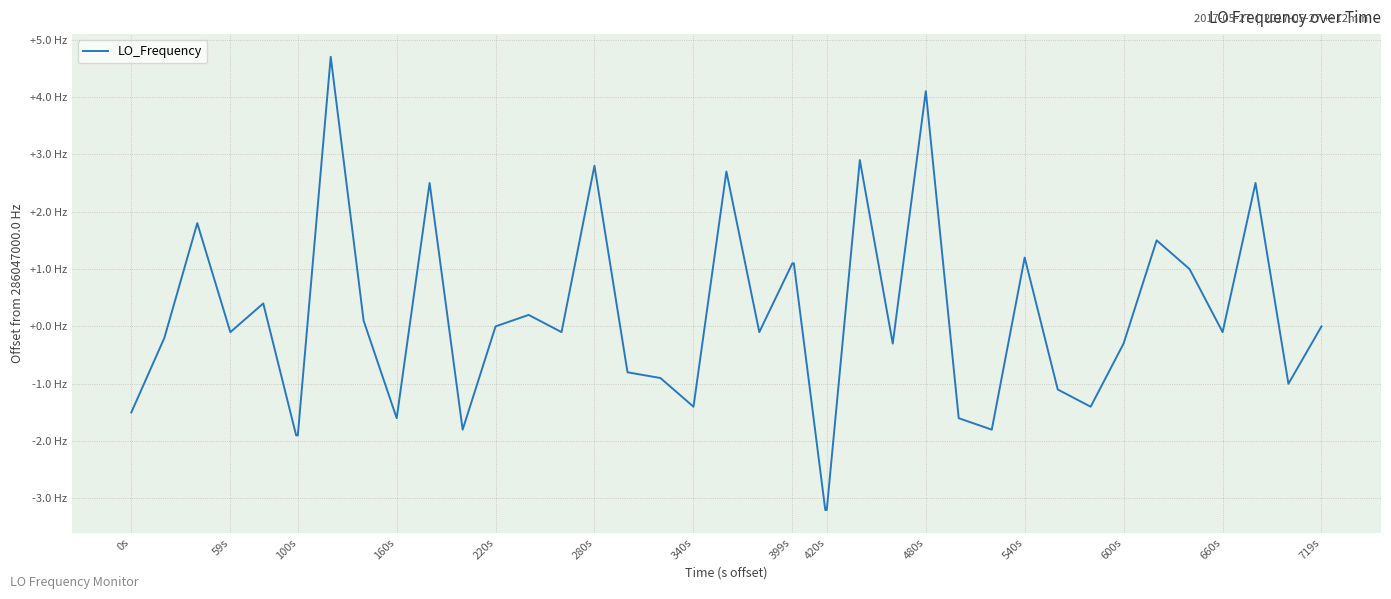

Is this an area chart (filled region under the line)?

No